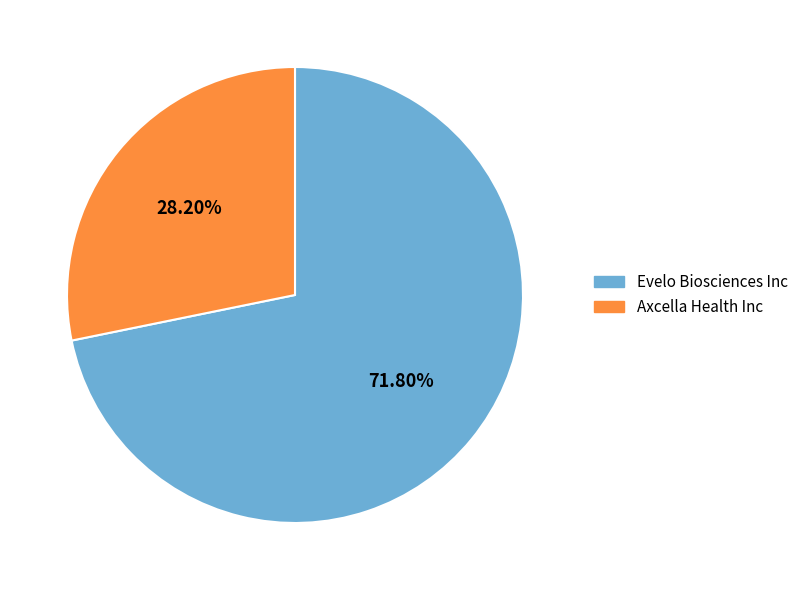

Between Axcella Health Inc and Evelo Biosciences Inc, which is larger?

Evelo Biosciences Inc